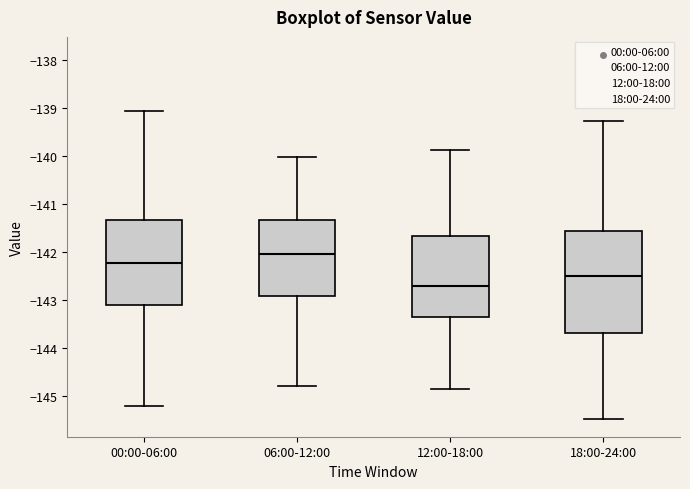

Which box is the tallest, from its lower edge to its upper edge?

18:00-24:00